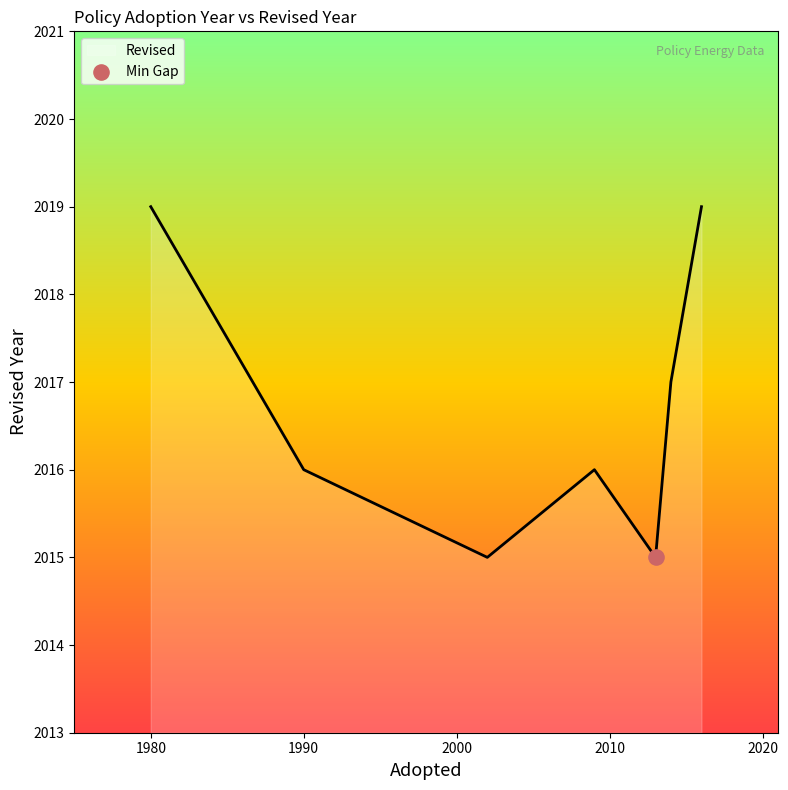

What is the minimum value shown in the chart?

2015